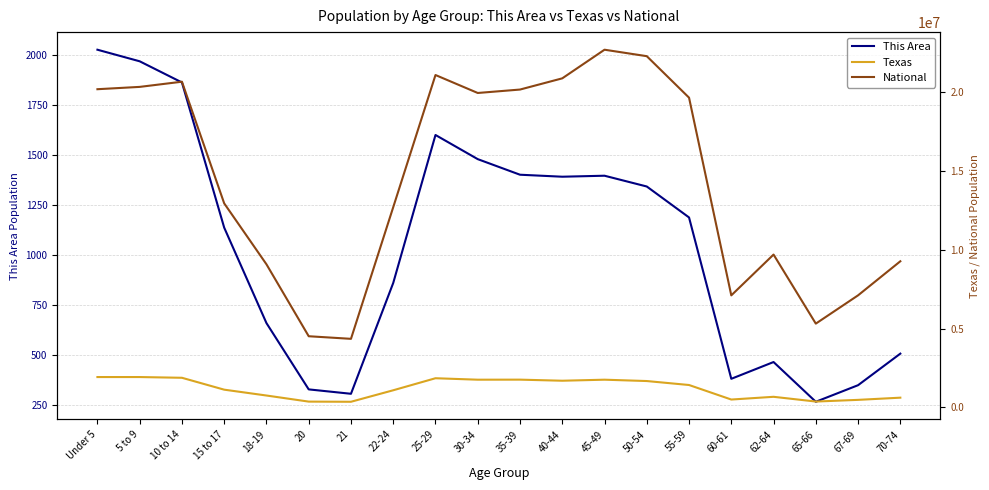

At which category does Texas reach its first local valley?

21